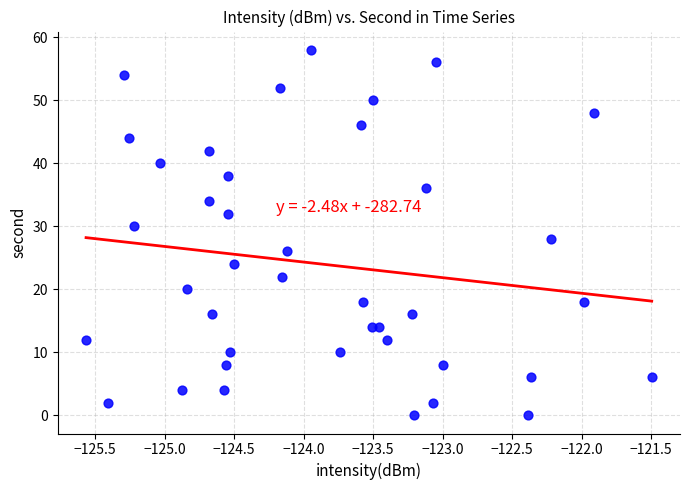

What is the range of Y values (max minus min)?

58